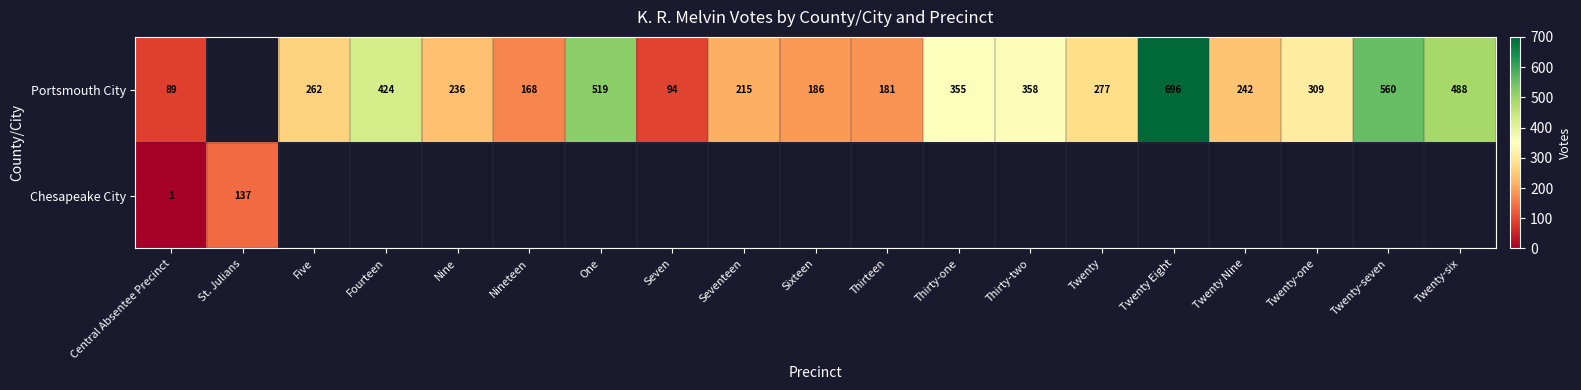

True or false: Portsmouth City has a value of 39 at Nineteen.

False